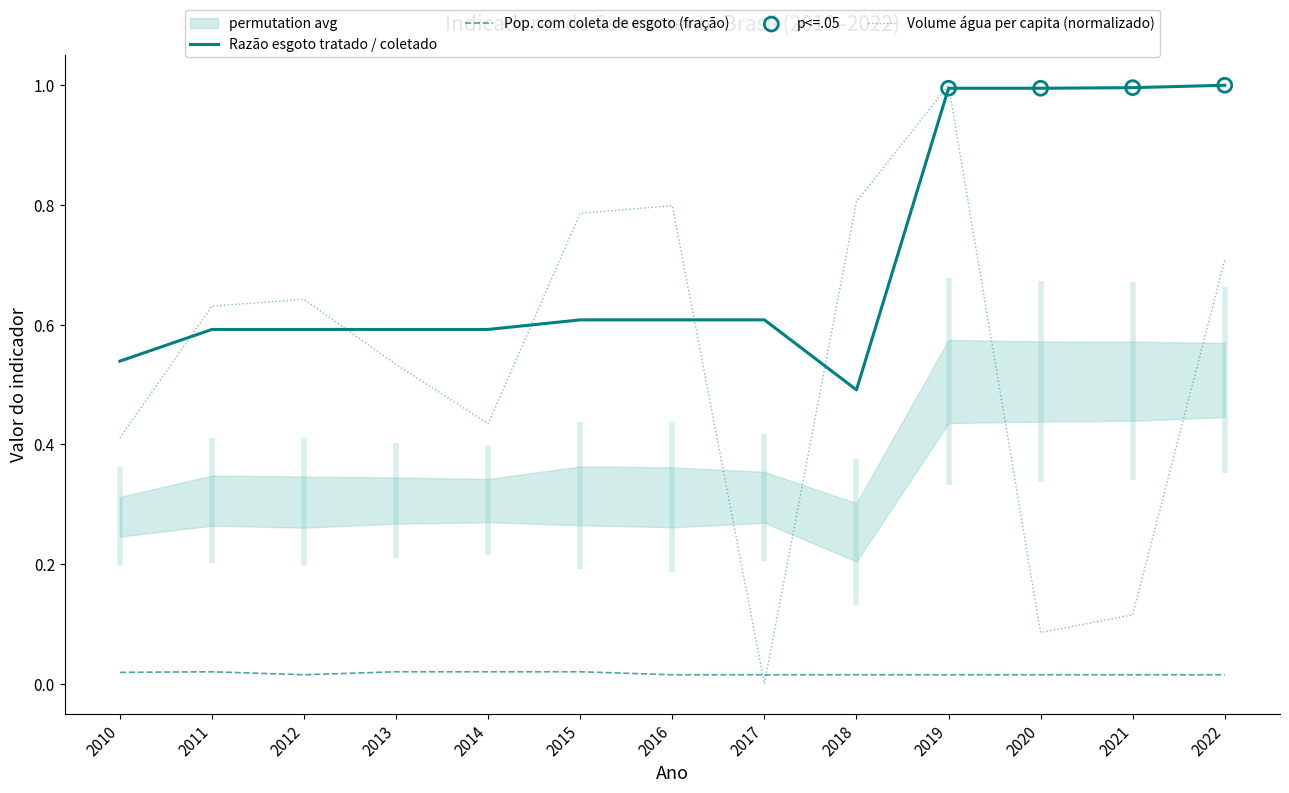

At how many categories does at least one series exceed 0?

13